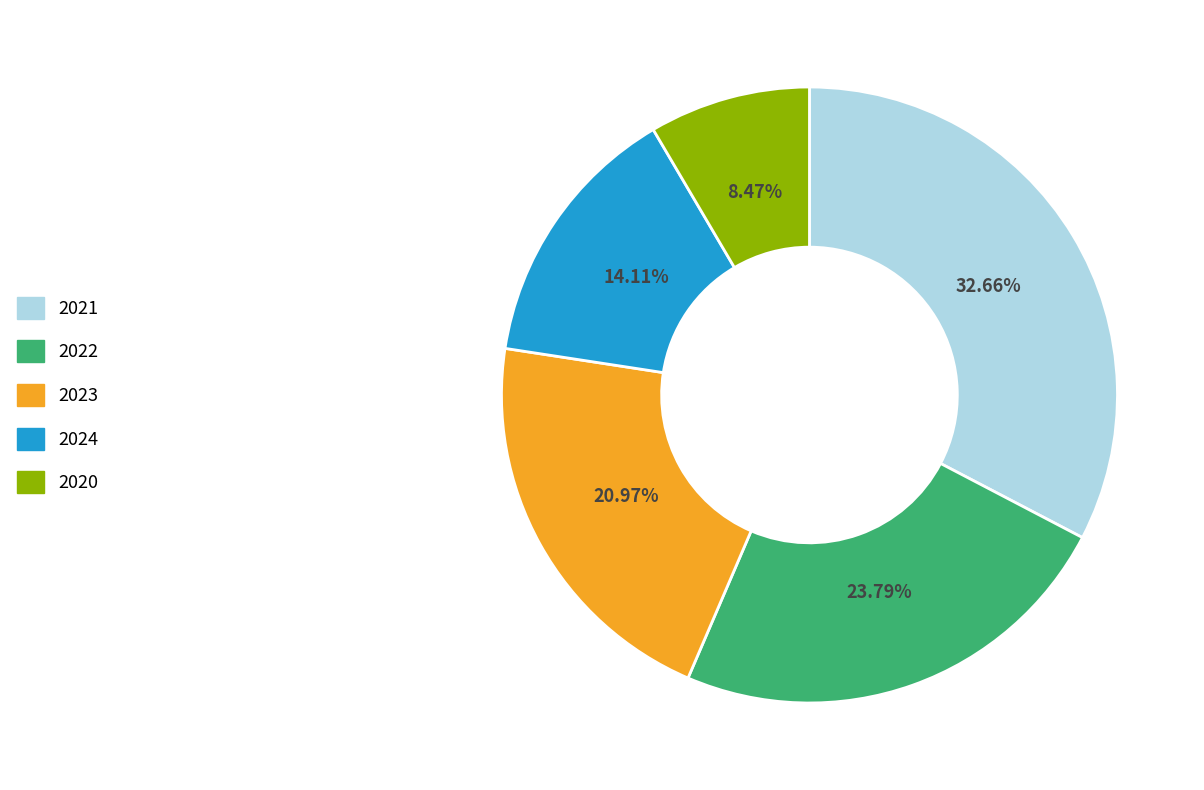

How many slices are in this pie chart?

5